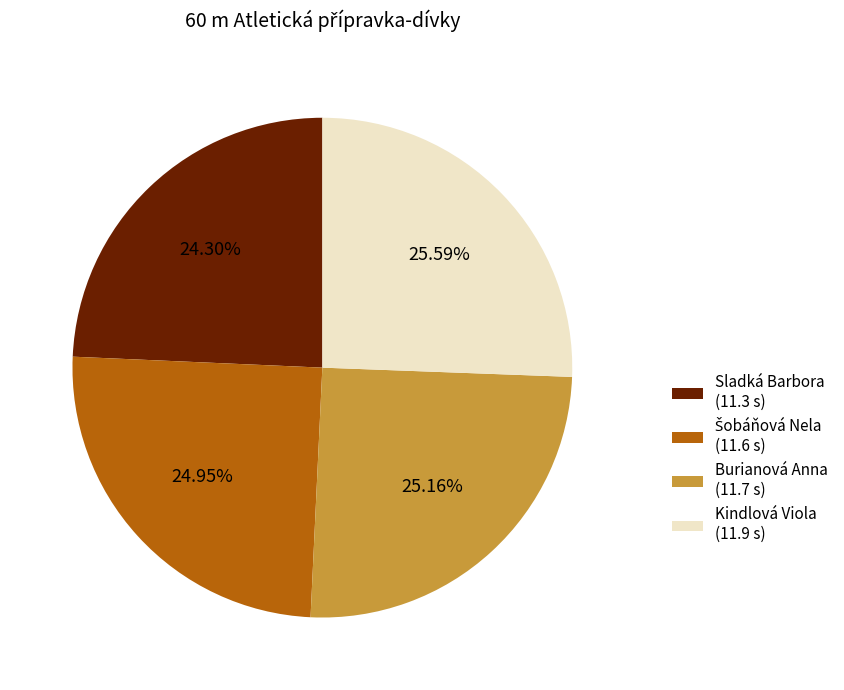

Is it true that Burianová Anna is 25% of the pie?

True